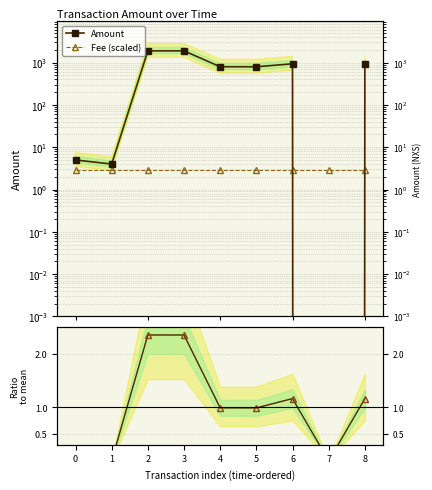

The value of Fee (scaled) at 8 is 2.9. True or false?

True